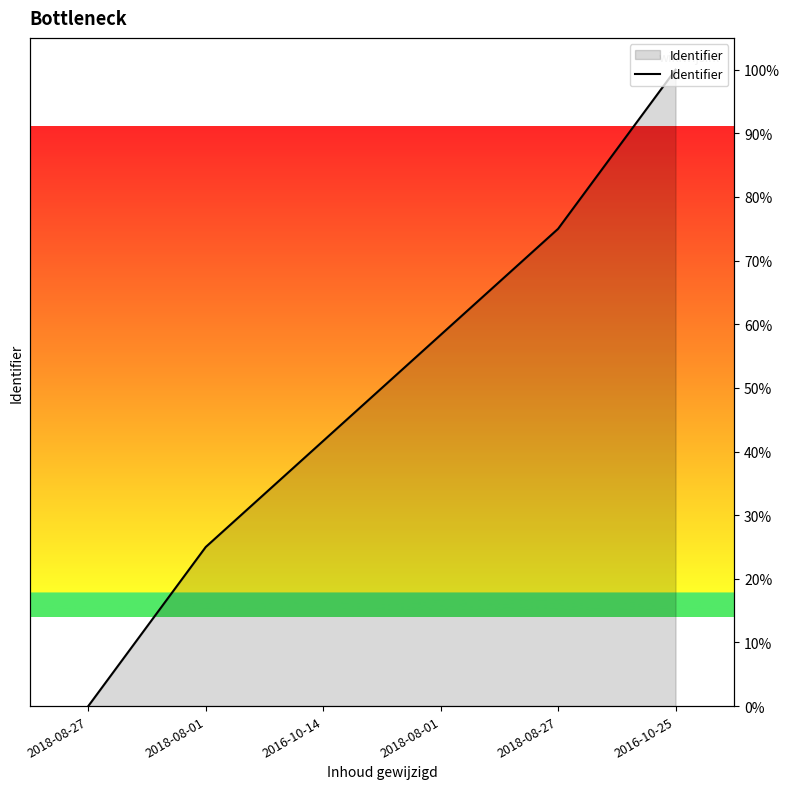

How many series are shown in this chart?

1